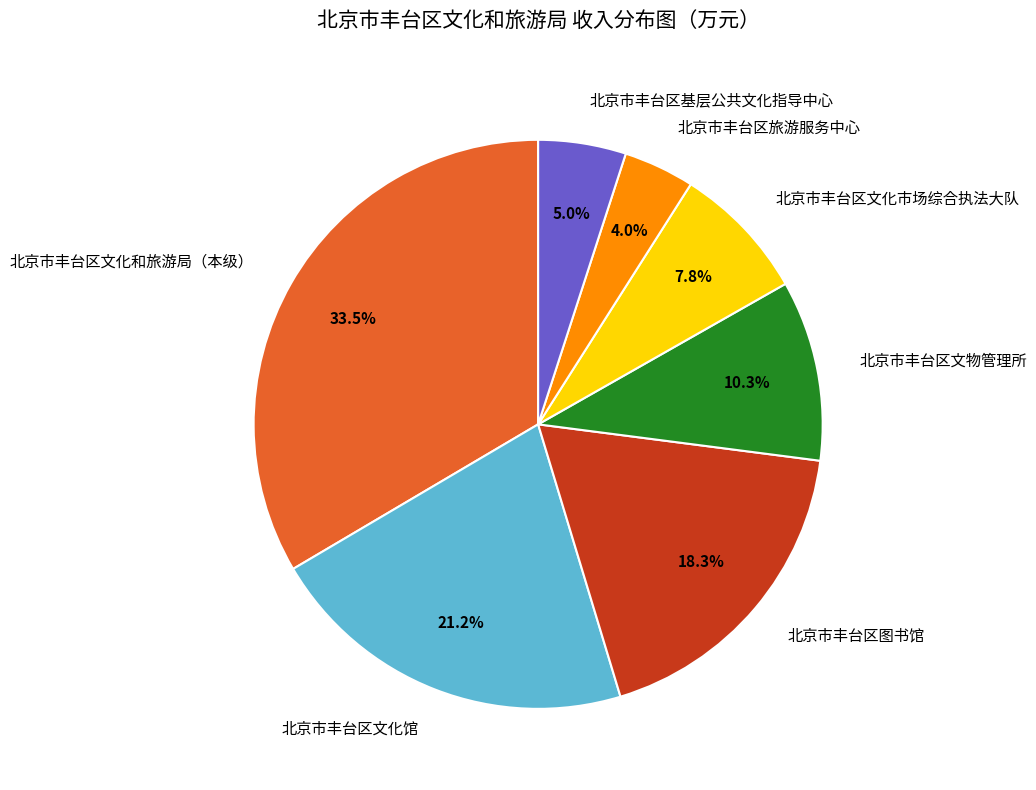

What portion of the pie excludes 北京市丰台区图书馆?

81.7%